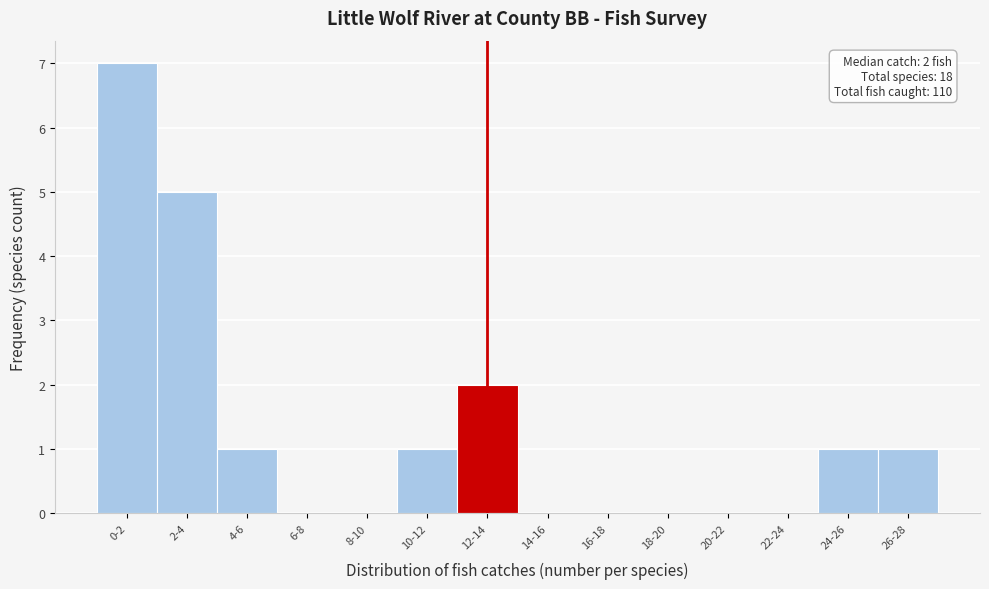

What is the sum of all values?

18